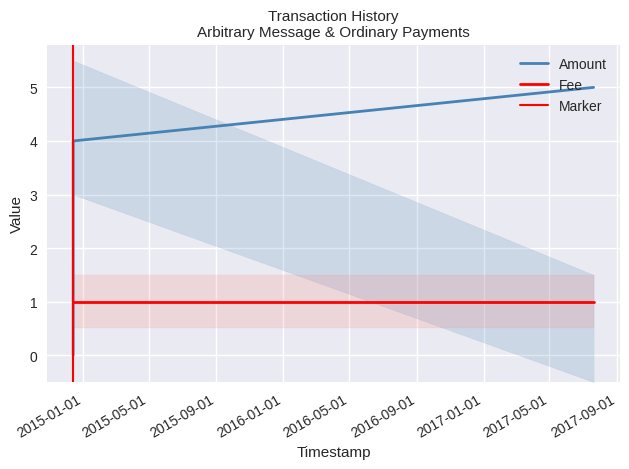

What is the maximum value shown in the chart?

5